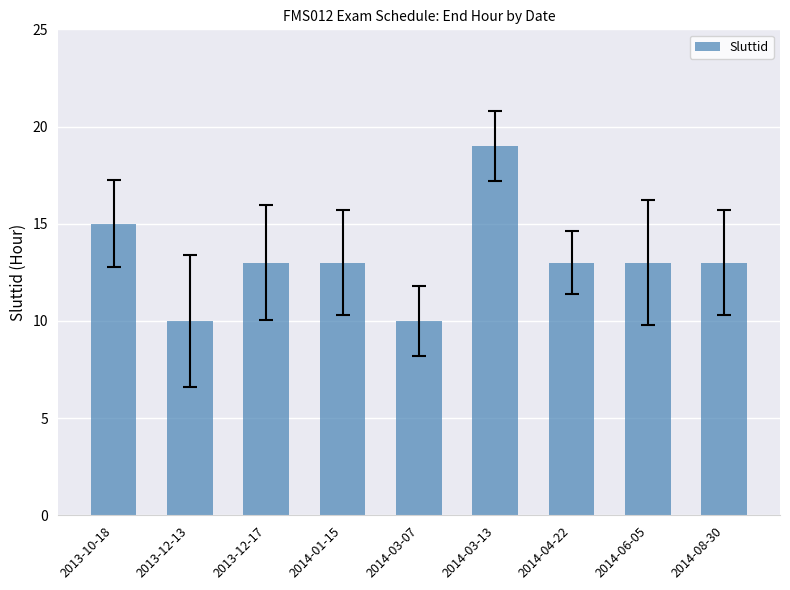

What is the ratio of the value at 2013-12-17 to the value at 2014-03-07?

1.3